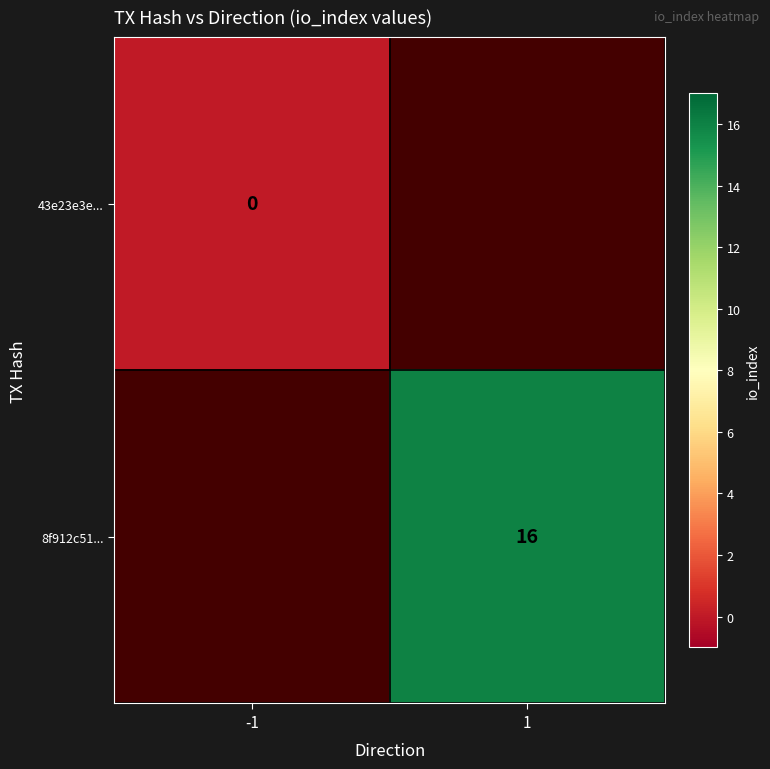

What is the greatest value displayed?

16.0